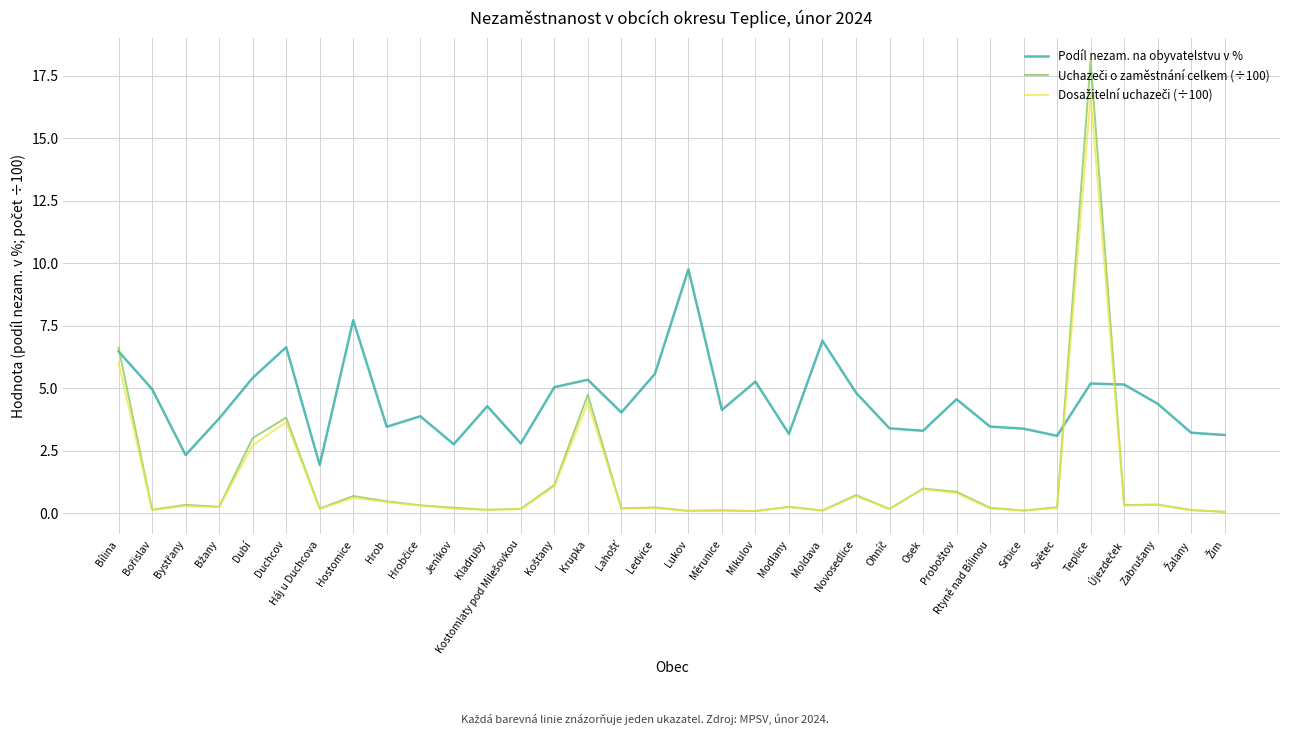

What is the spread (max minus min) of values at Osek?

2.3